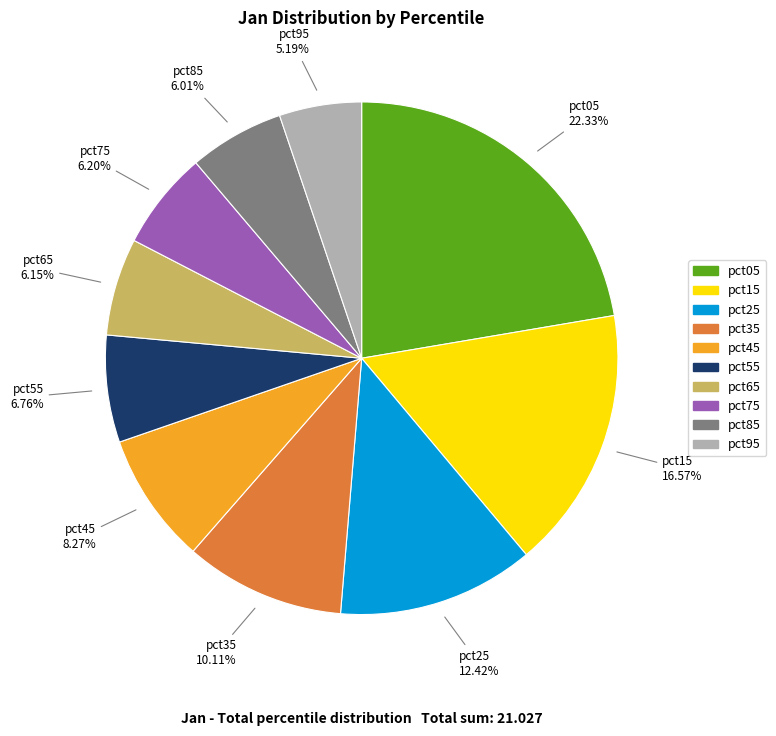

To the nearest percent, what portion does pct75 represent?

6%